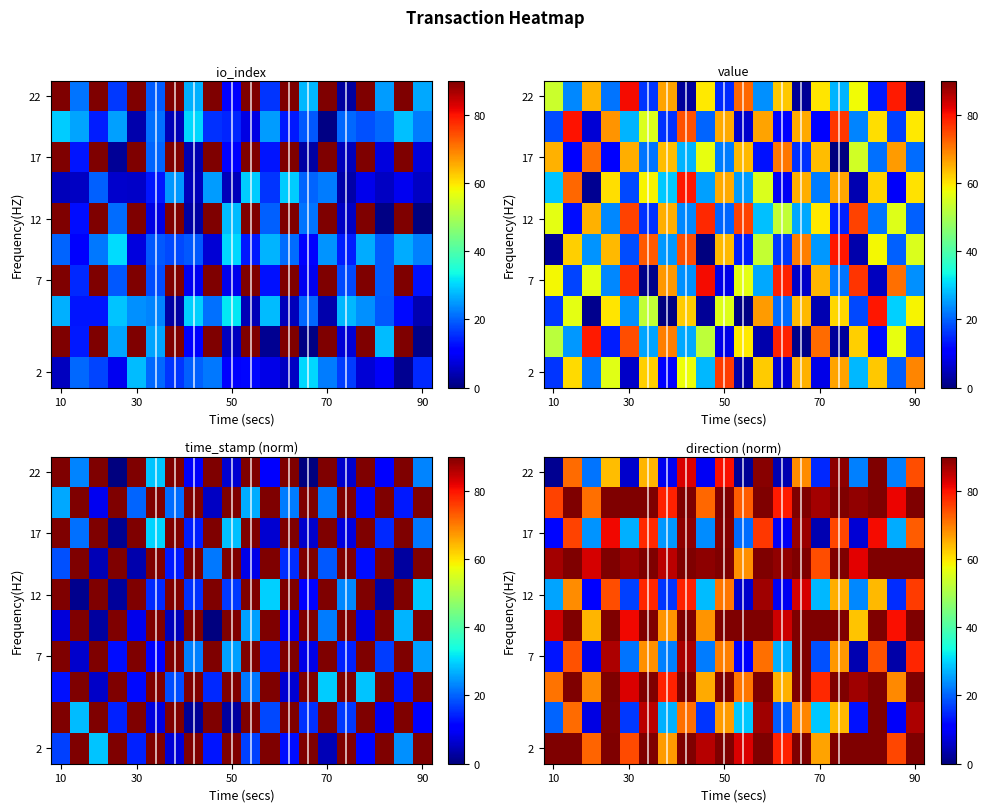

How many categories are shown in the chart?

20